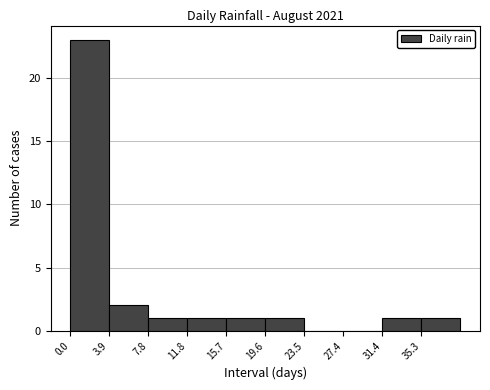

What is the height of the bar covering 35.5 to 39.0 on the x-axis? Neither the bar edges nor the heights are printed on the chart, so give them approximately, as read against the axes.

1